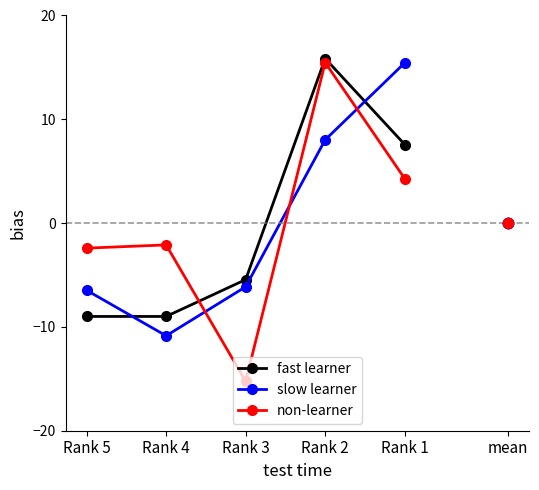

At which category is the sum across all series the highest?

Rank 2